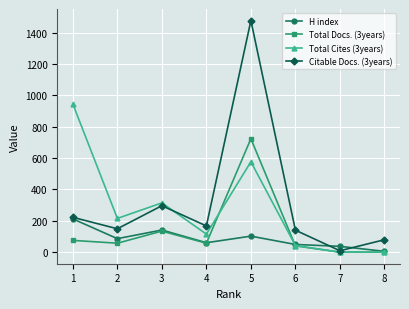

Where is the first local maximum for H index?

3